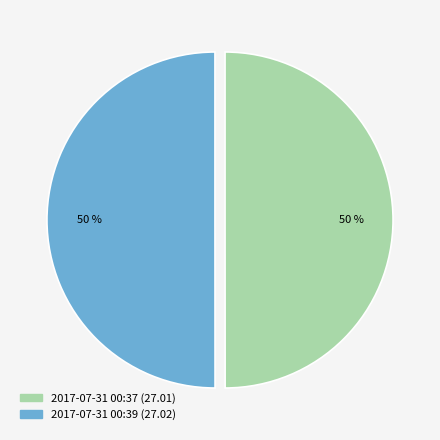

How many slices are in this pie chart?

2